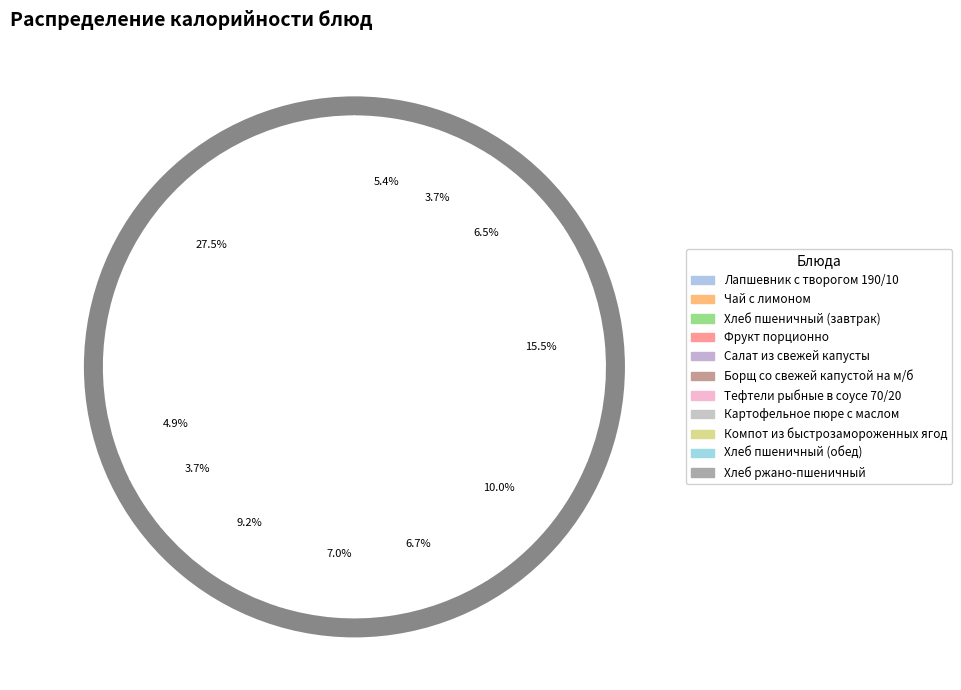

Is there any slice that represents more than half of the pie?

No